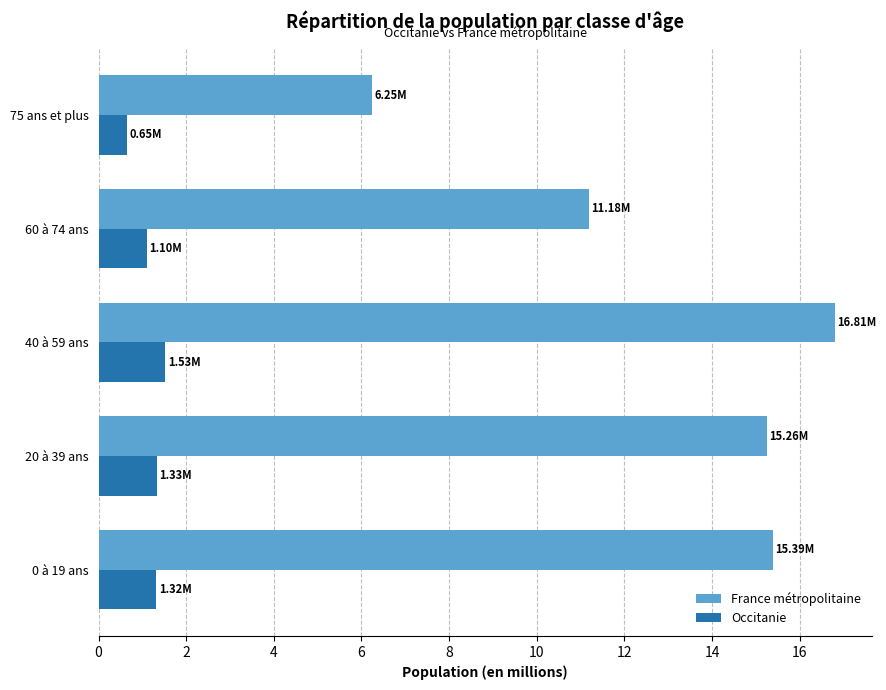

What is the average value of the Occitanie series?

1.2